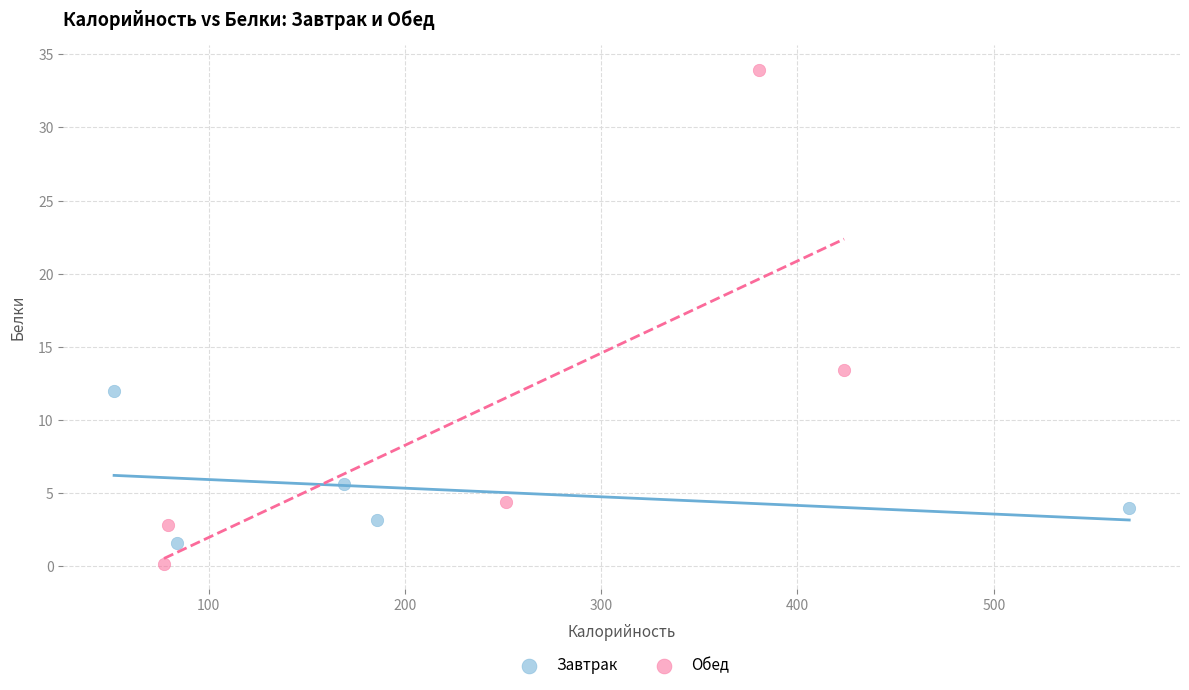

Which series has the widest spread of Y values?

Обед